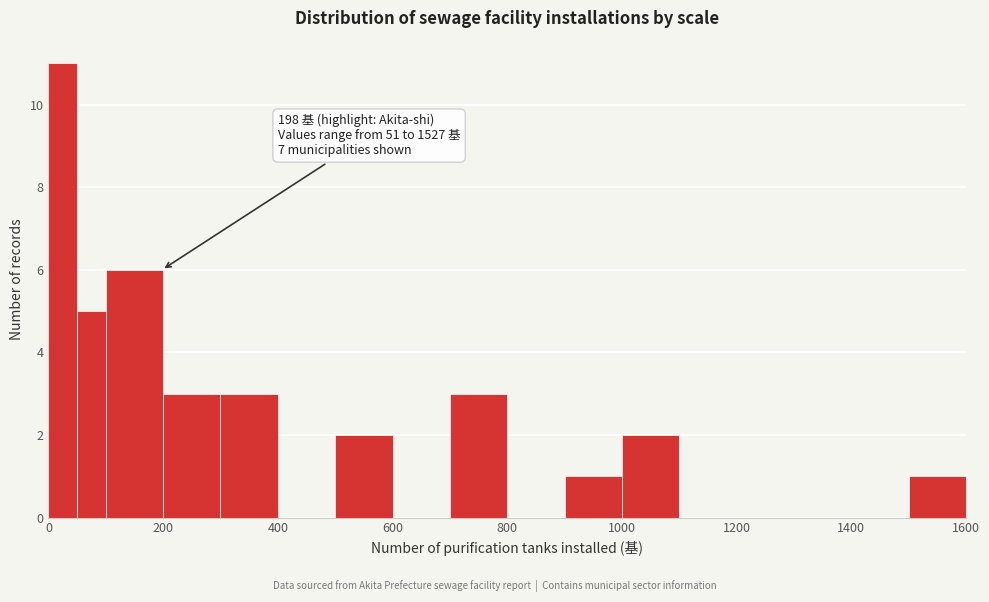

Around what value on the x-axis is the tallest bar? Give the approximate position of its centre, as read against the axis.

20